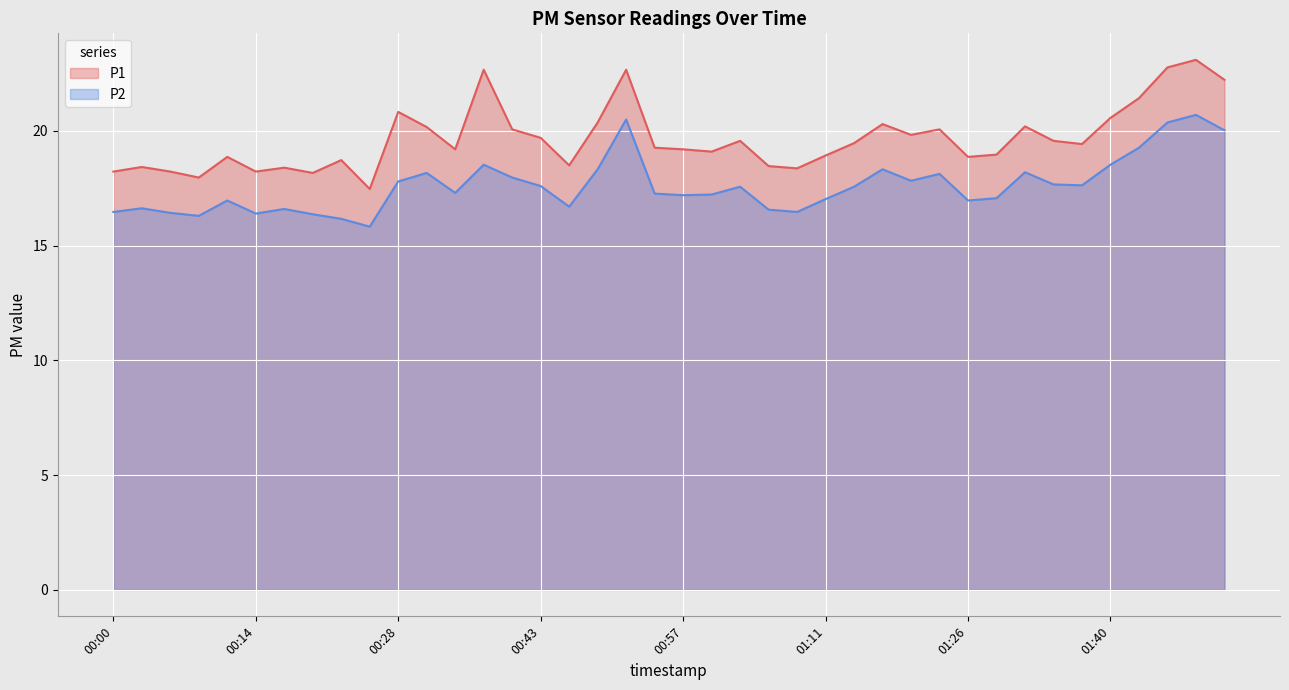

True or false: P2 and P1 cross at least once.

False